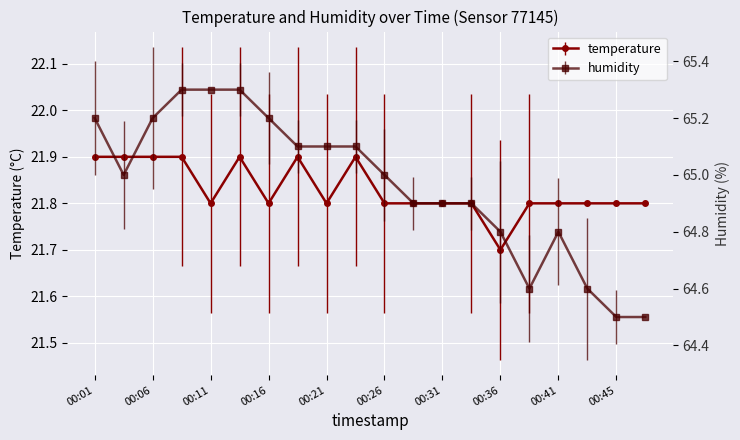

At which label is temperature closest to 21?

00:36